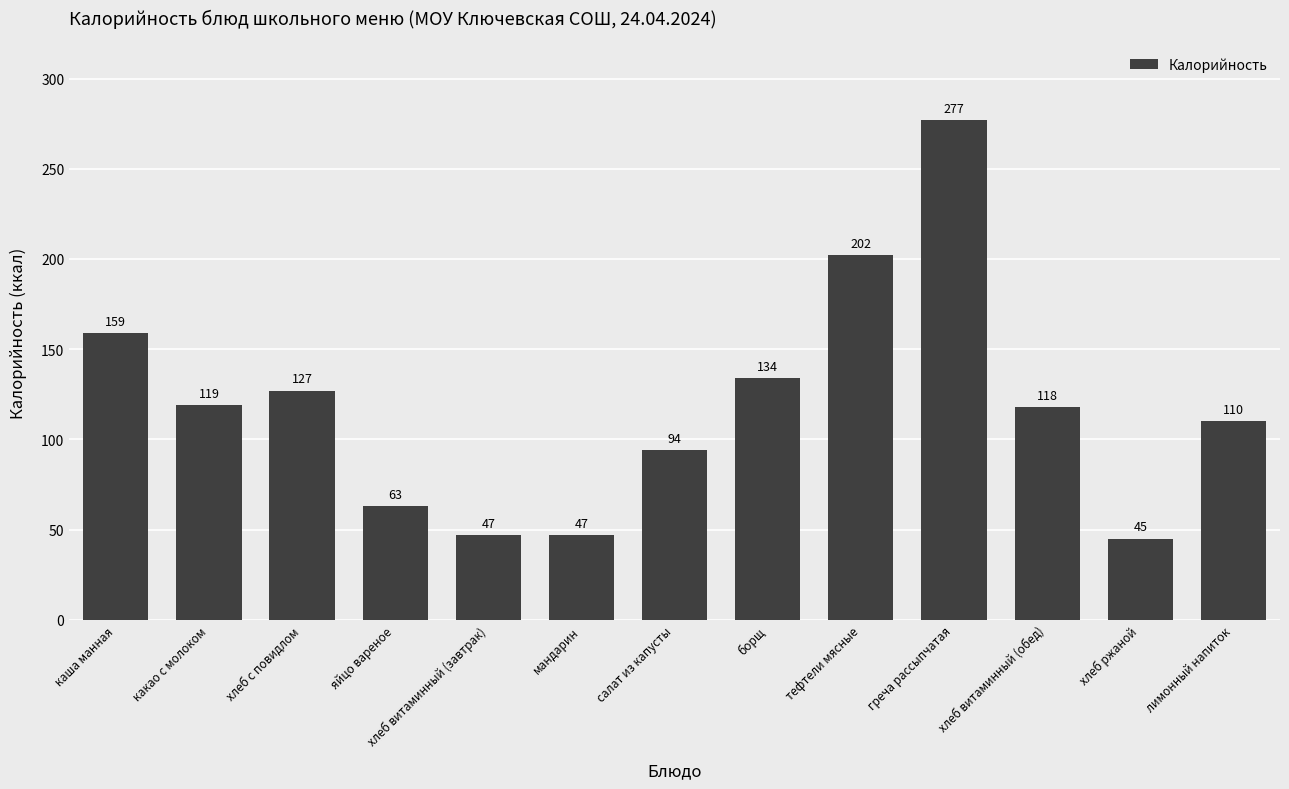

What is the label of the 4th bar from the right?

греча рассыпчатая